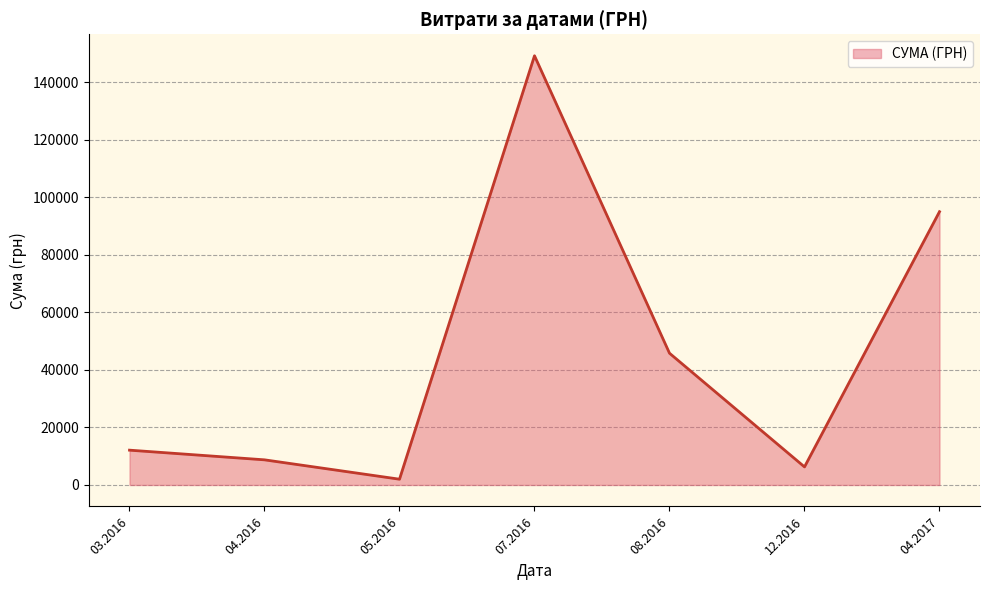

Does the chart display data point markers on the line(s)?

No